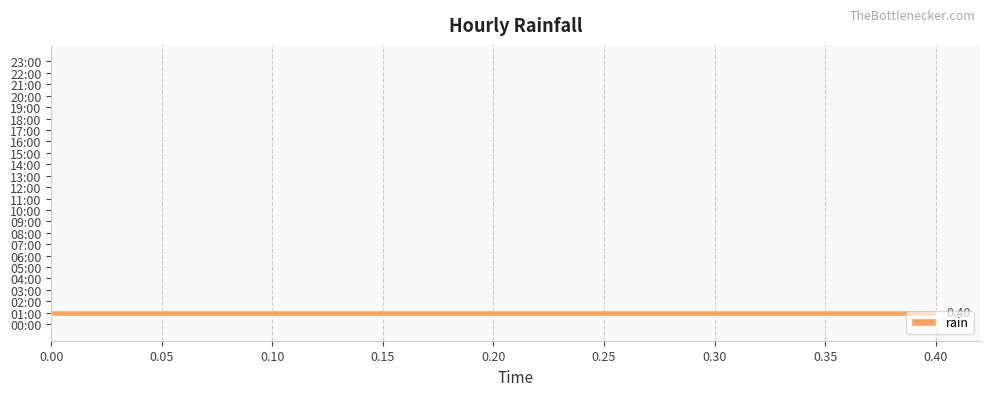

What is the change in value from 01:00 to 18:00?

-0.4